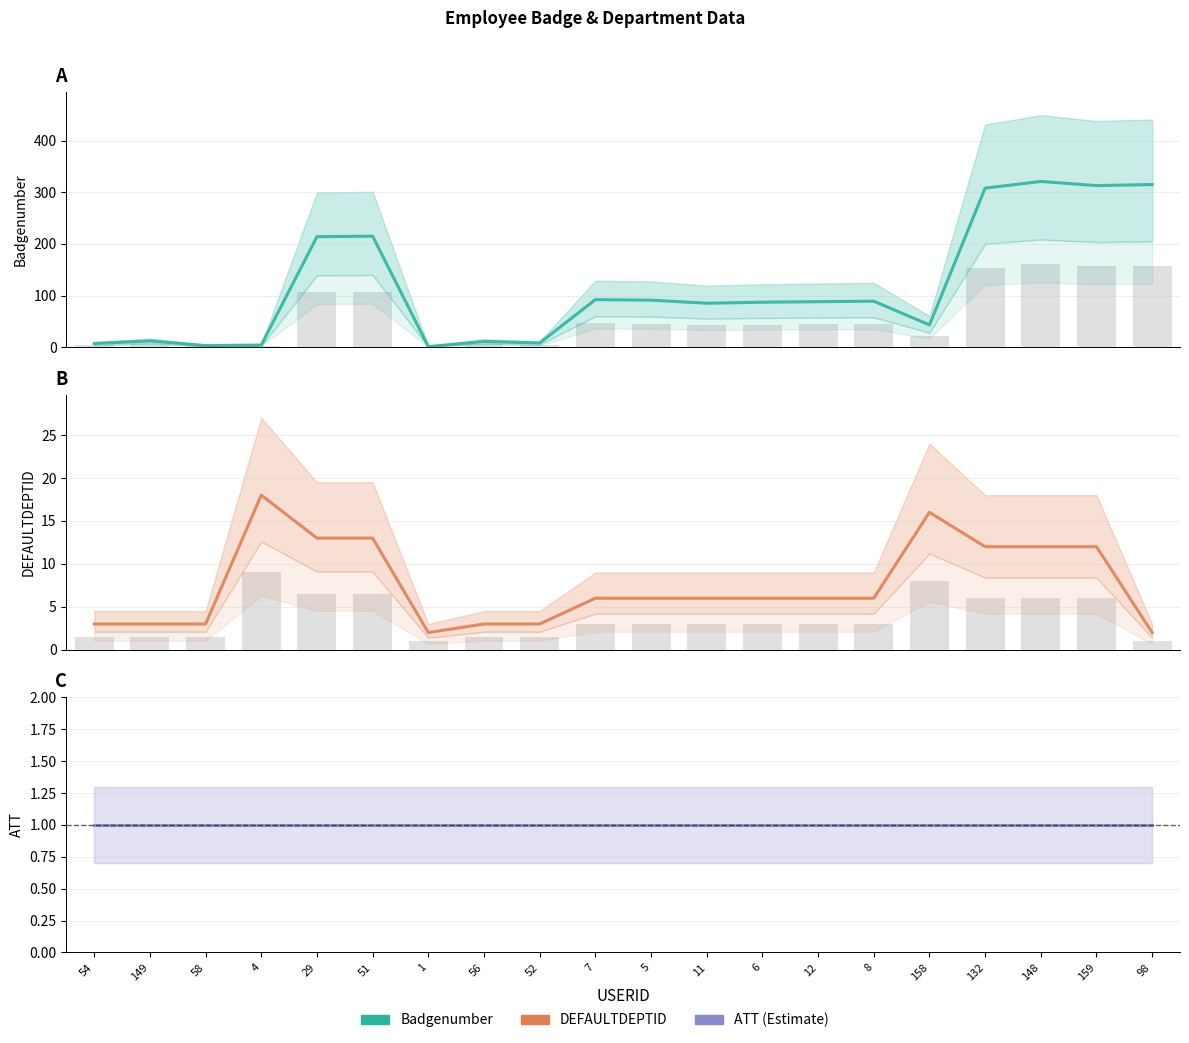

Which category has the highest value in the Badgenumber series?

148